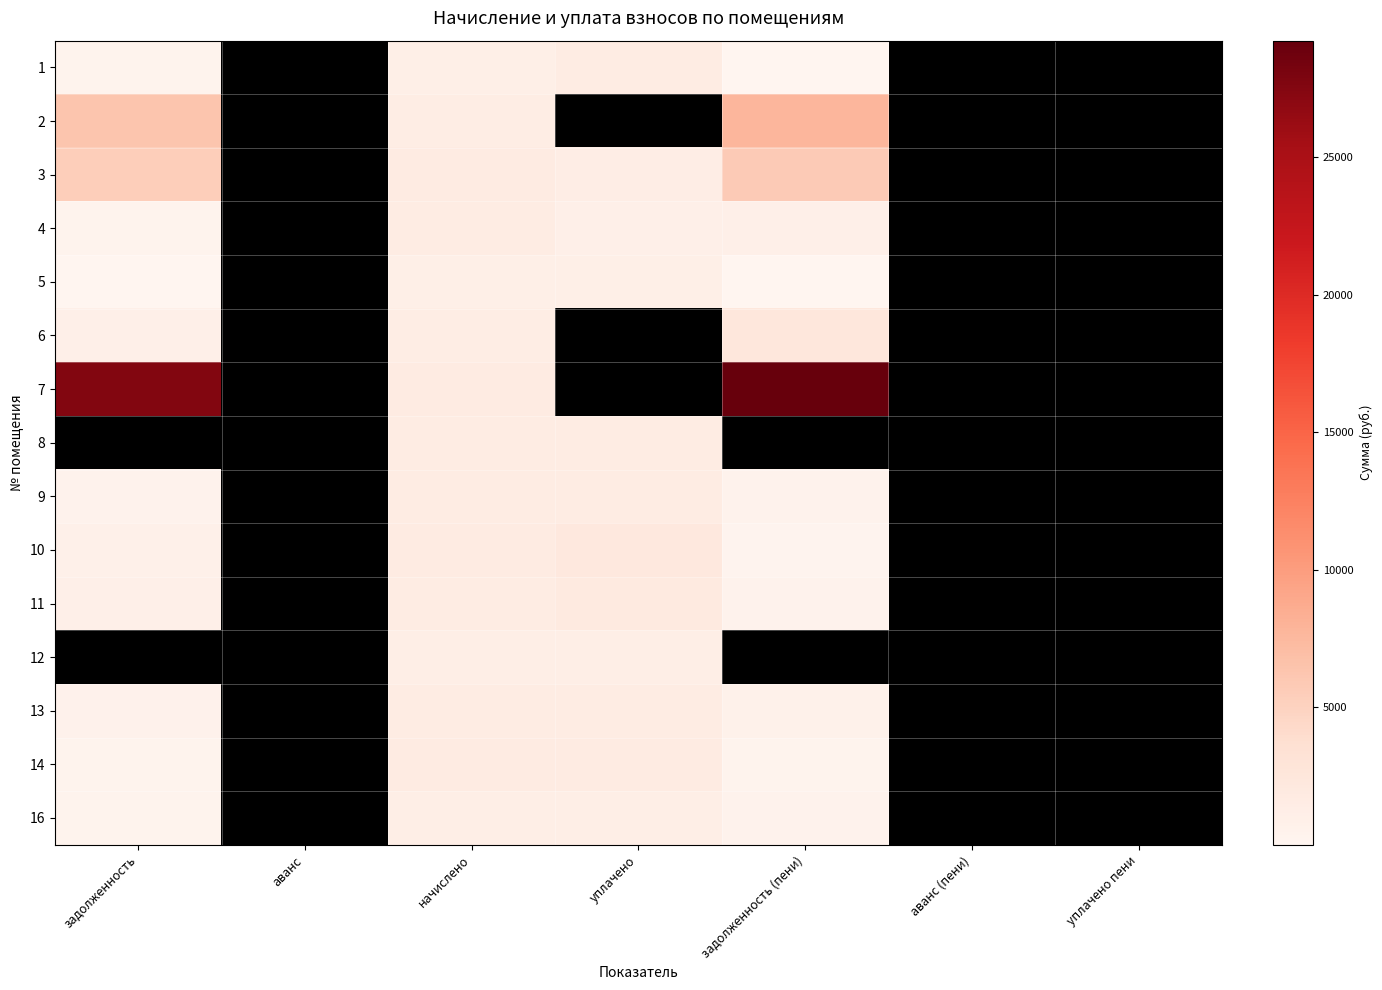

What is the smallest value displayed?

8.4